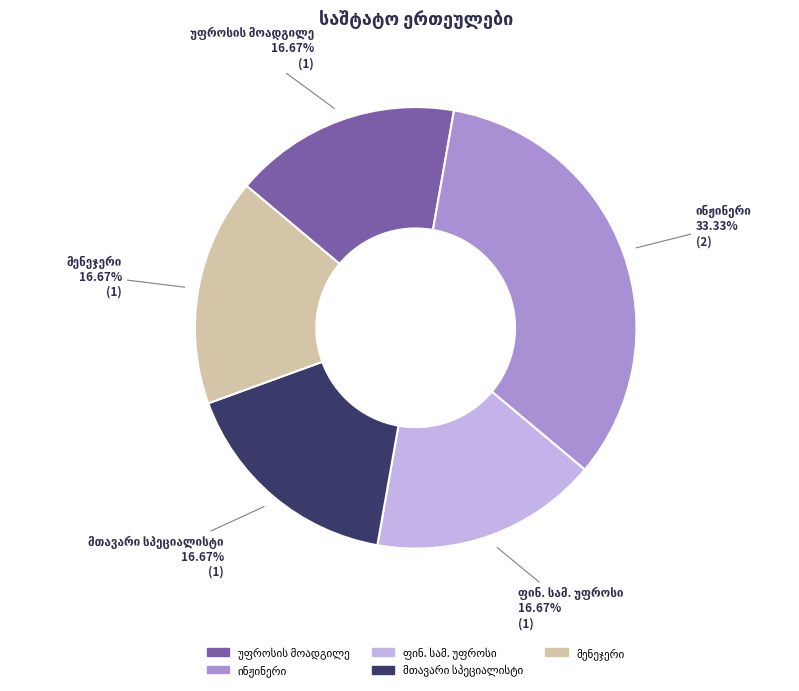

Is there any slice that represents more than half of the pie?

No